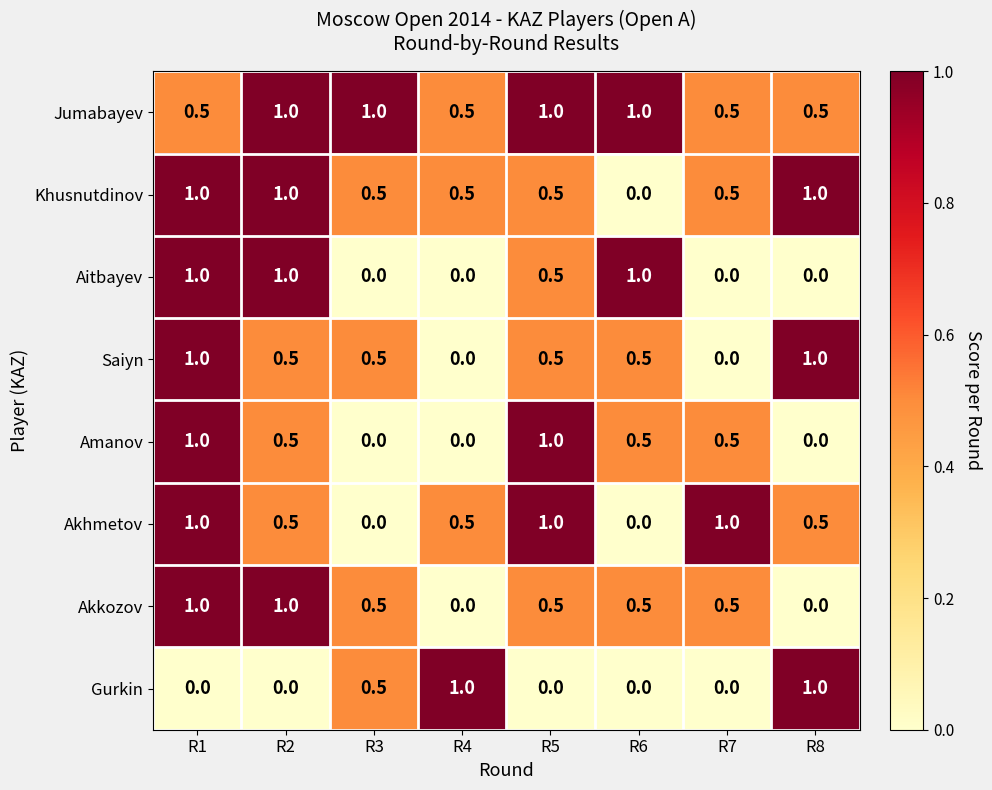

What is the minimum value for Jumabayev?

0.5